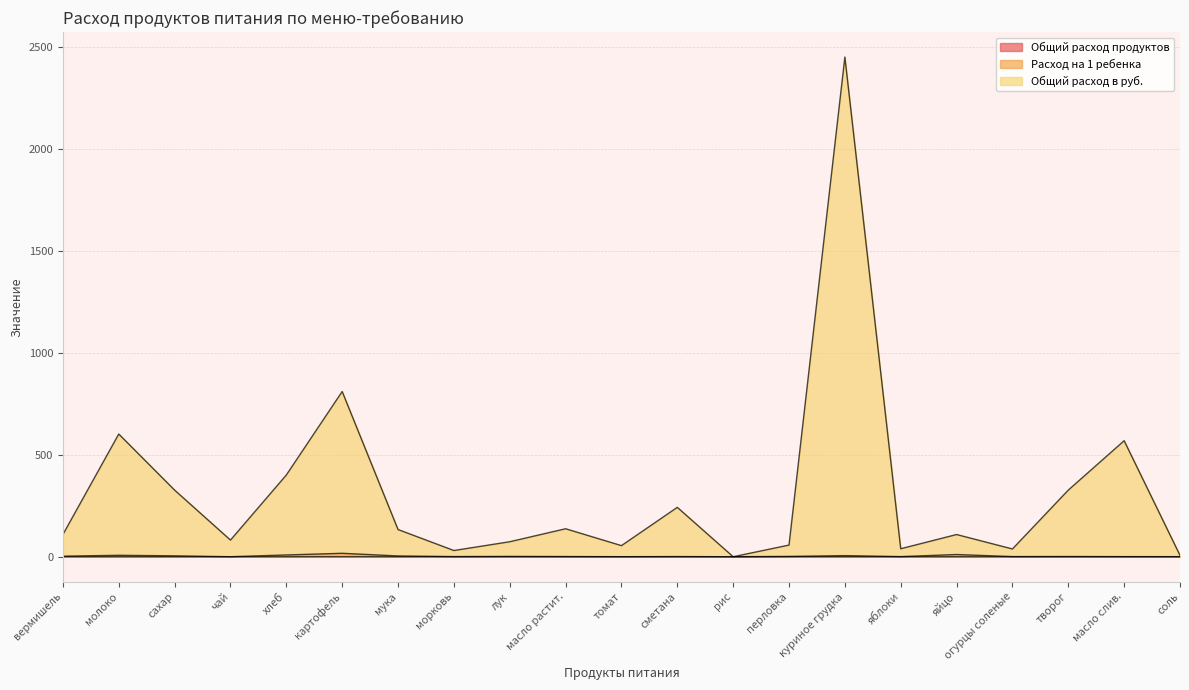

Does the chart display data point markers on the line(s)?

No